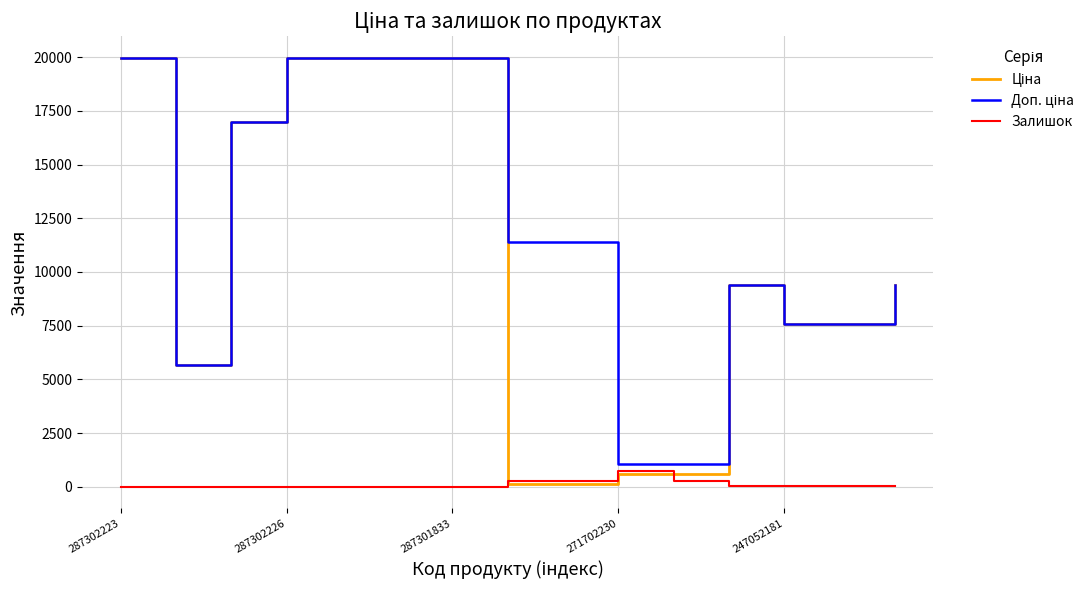

True or false: Залишок has a value of 20.0 at 247052181.

True